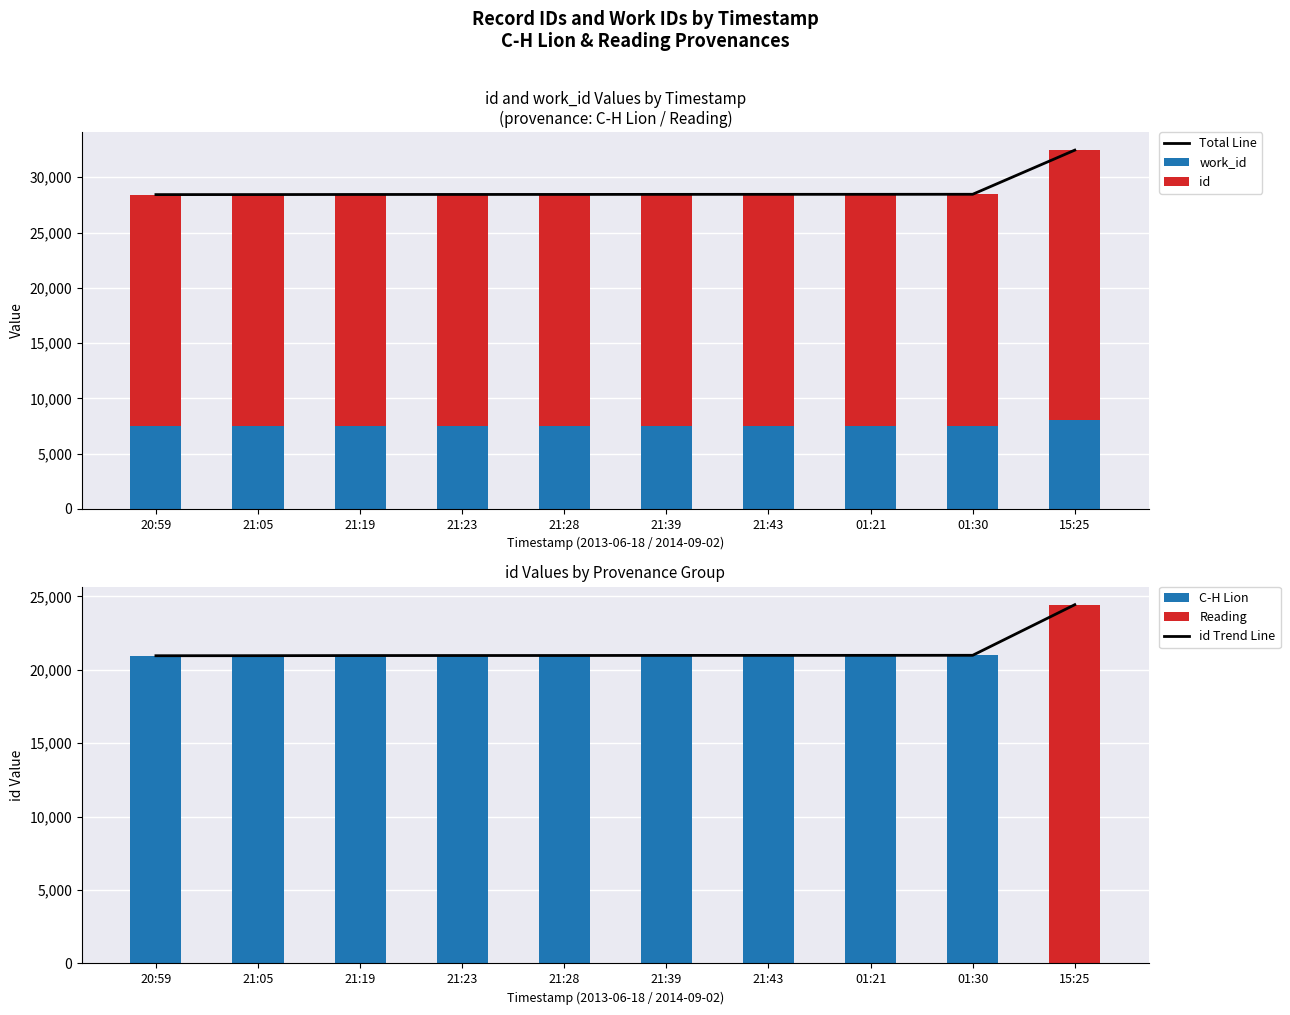

Where does the id (by provenance) series first go above 20975?

21:43